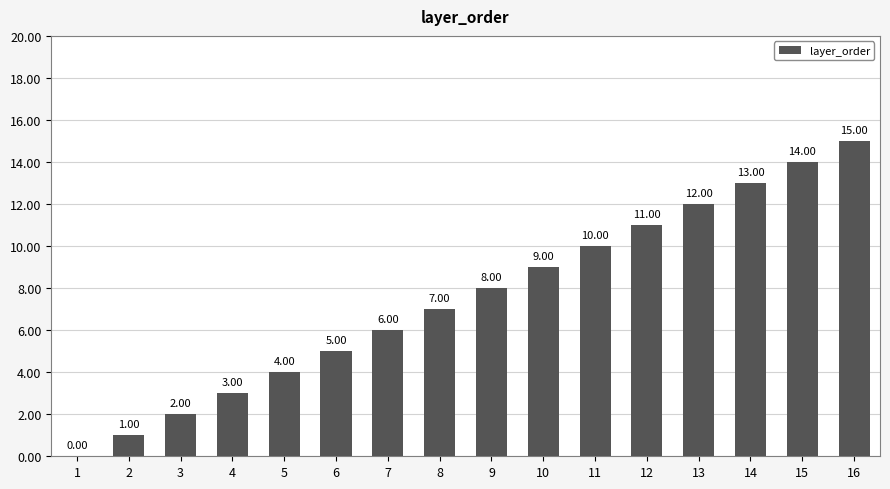

What is the sum of the values at 14 and 5?

17